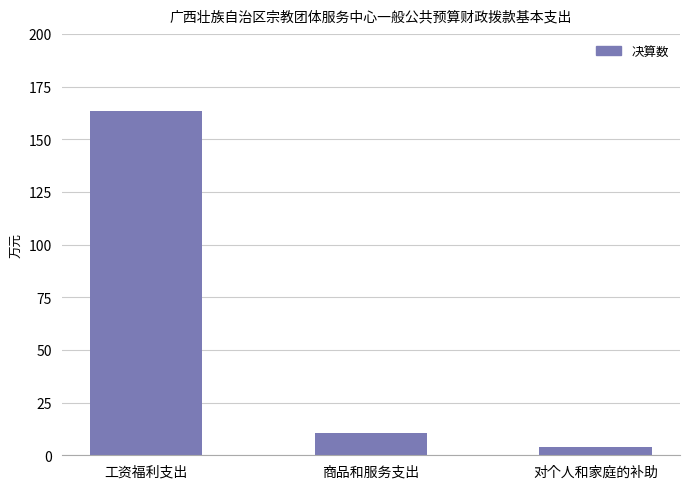

Is it true that the value at 商品和服务支出 is 3.3?

False